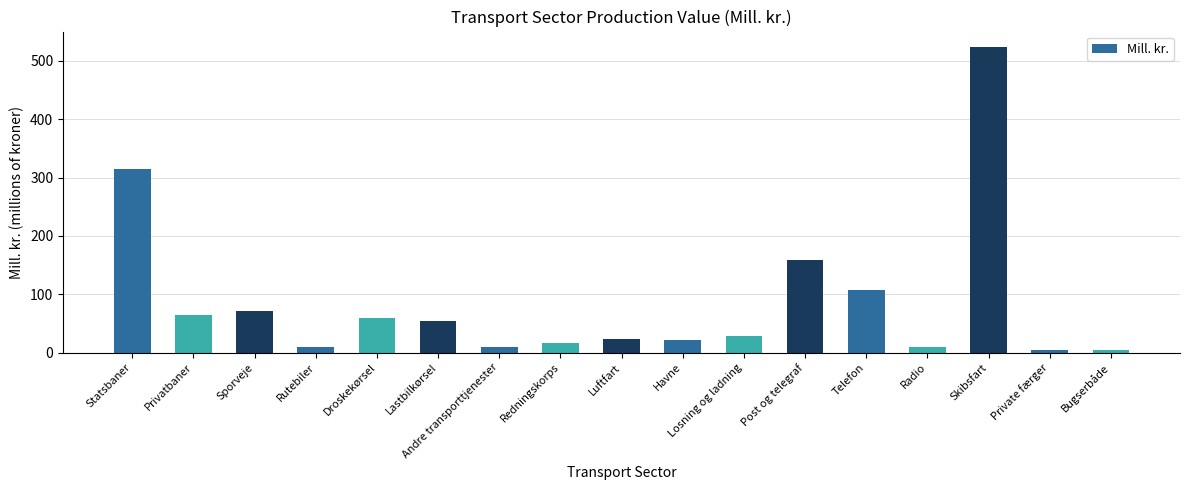

What is the maximum value shown in the chart?

524